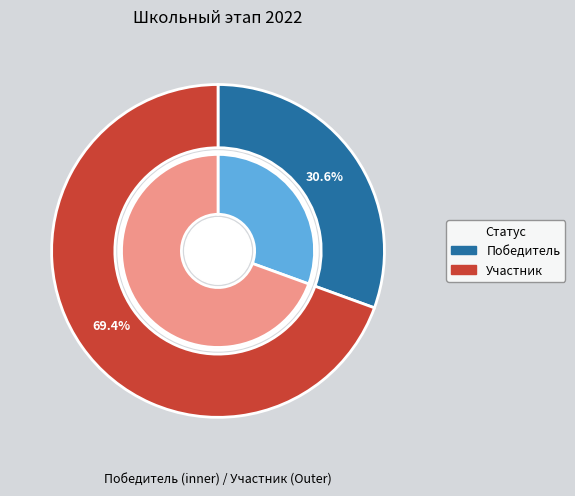

What percentage is NOT represented by Участник?

30.6%